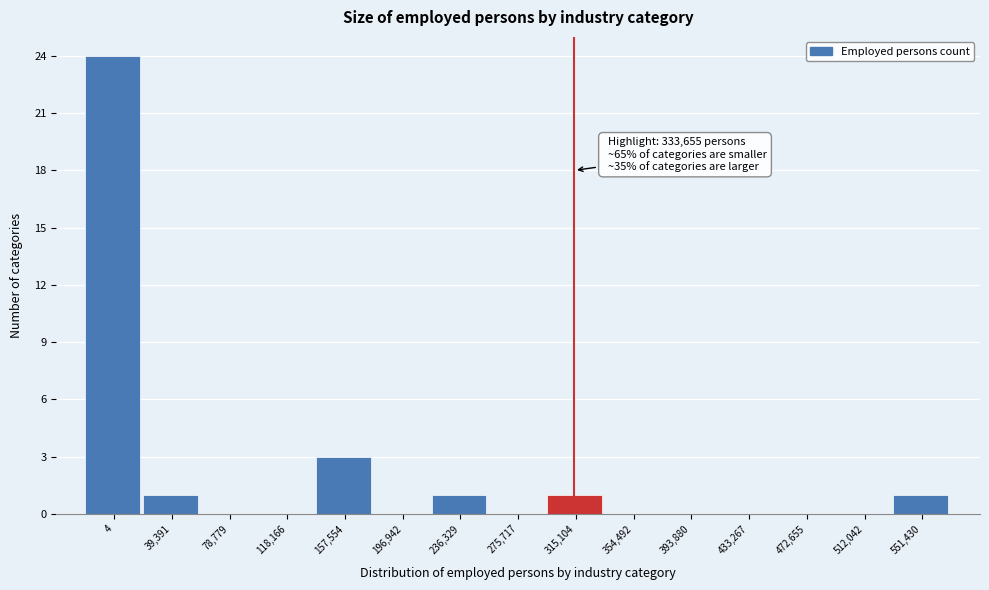

Reading left to right, what are all the values shown in this chart?

4=24	39,391=1	78,779=0	118,166=0	157,554=3	196,942=0	236,329=1	275,717=0	315,104=1	354,492=0	393,880=0	433,267=0	472,655=0	512,042=0	551,430=1